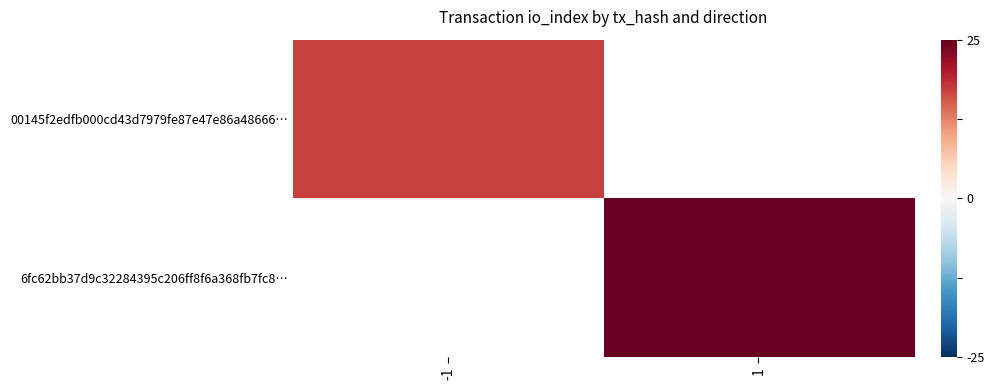

Which label corresponds to the largest value in the chart?

1